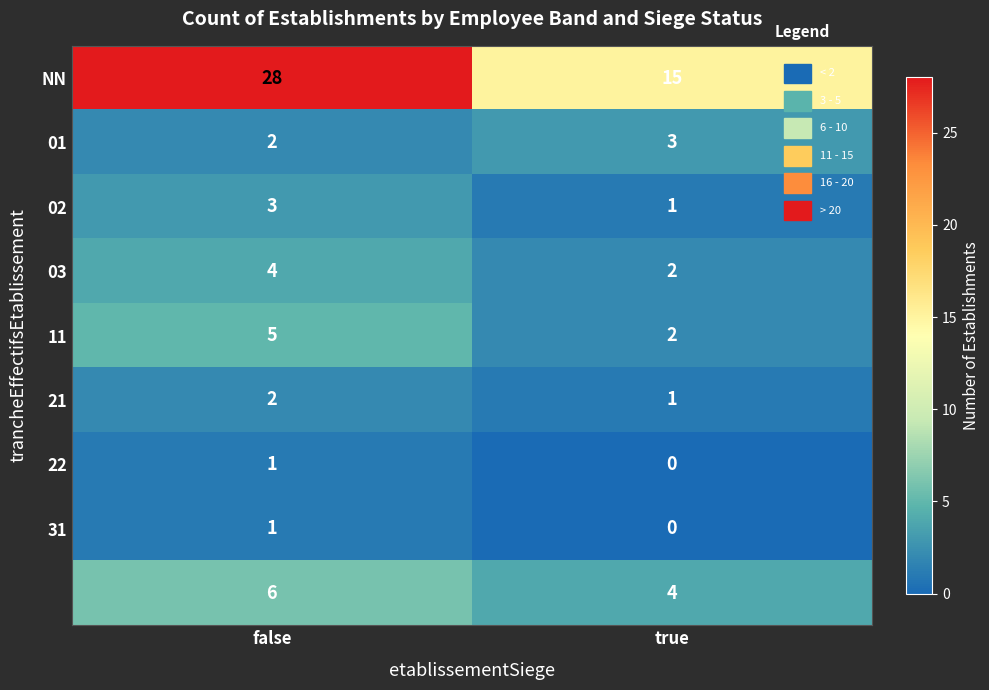

At how many categories does at least one series exceed 23?

1